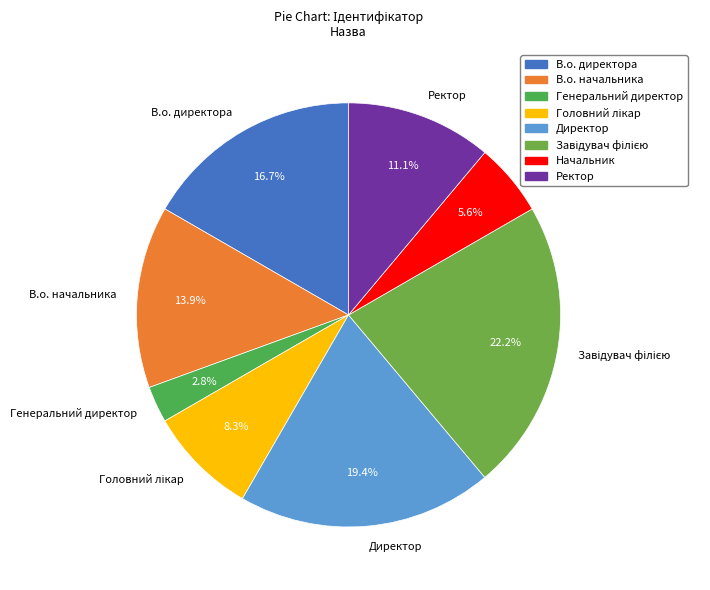

Which category has the smallest portion of the pie?

Генеральний директор